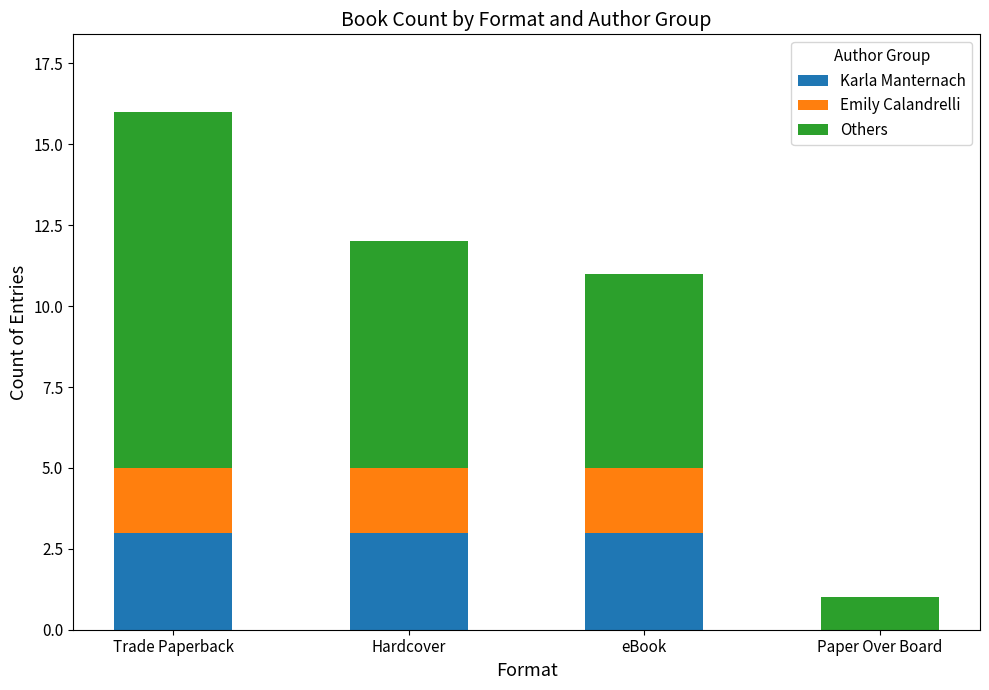

What is the sum of all Karla Manternach values?

9